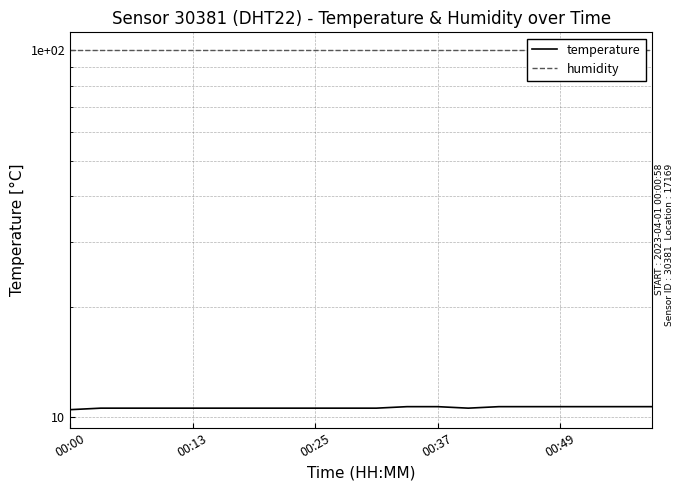

What are all the series names shown in the legend?

temperature, humidity